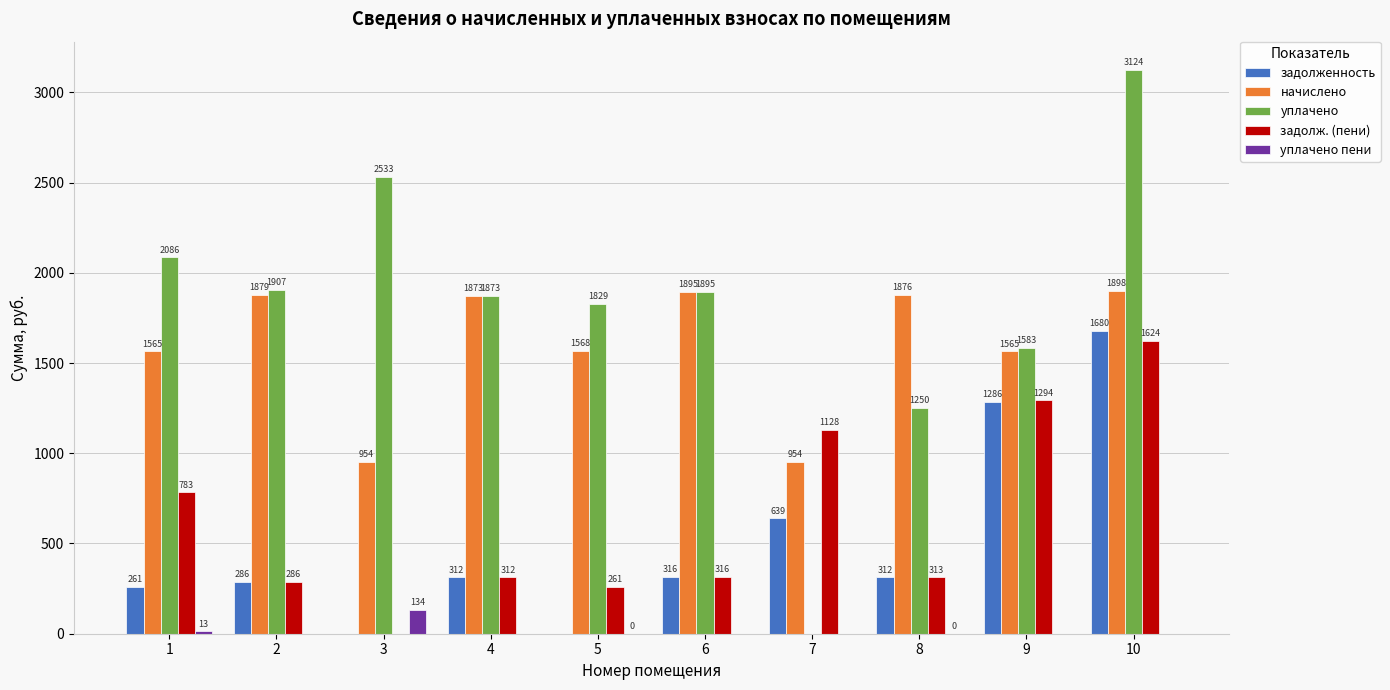

Is it true that задолж. (пени) equals 1111.8 at 3?

False